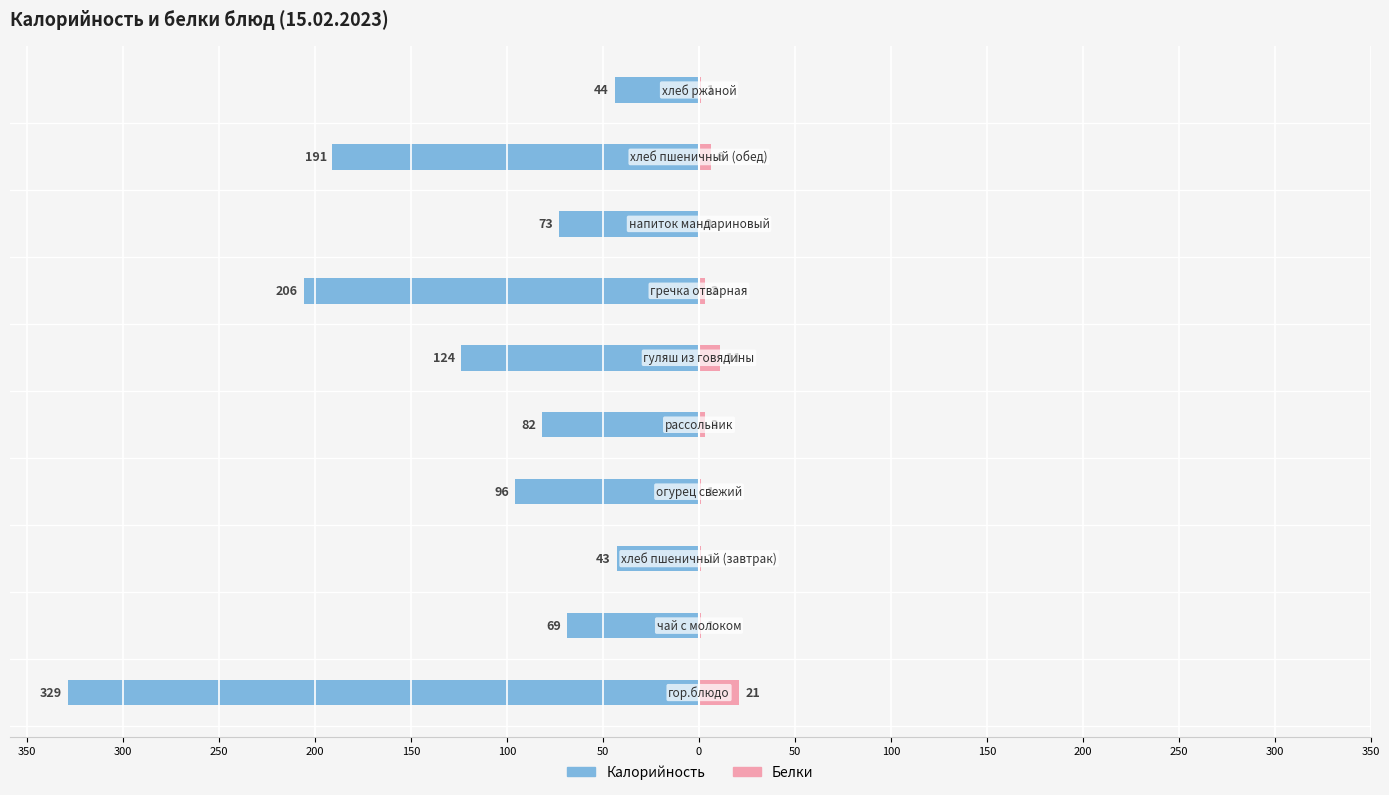

What is the difference between the highest and lowest values at 100?

135